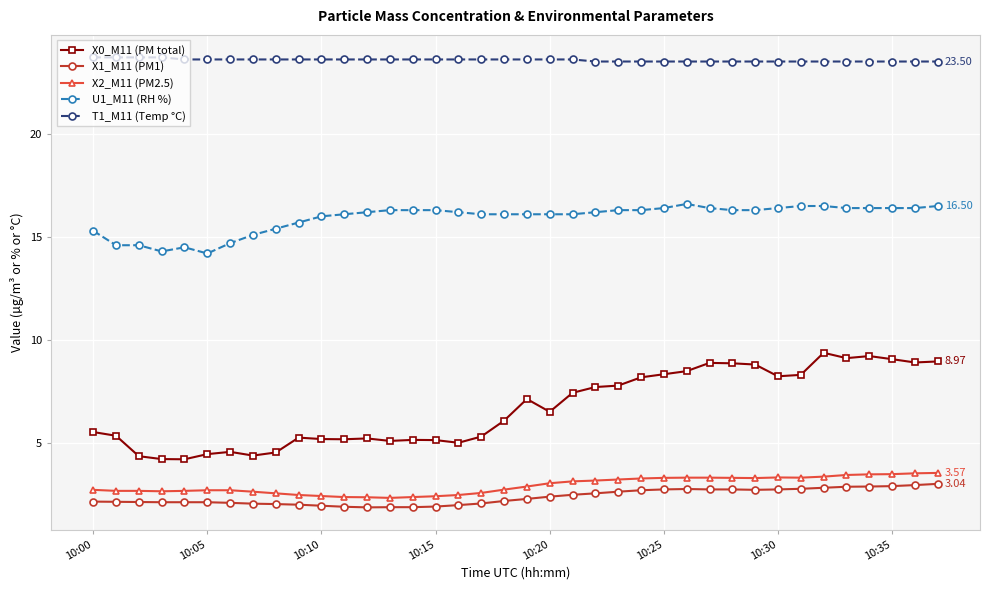

What is the value of the X1_M11 (PM1) point at the 3rd from the left?

2.2